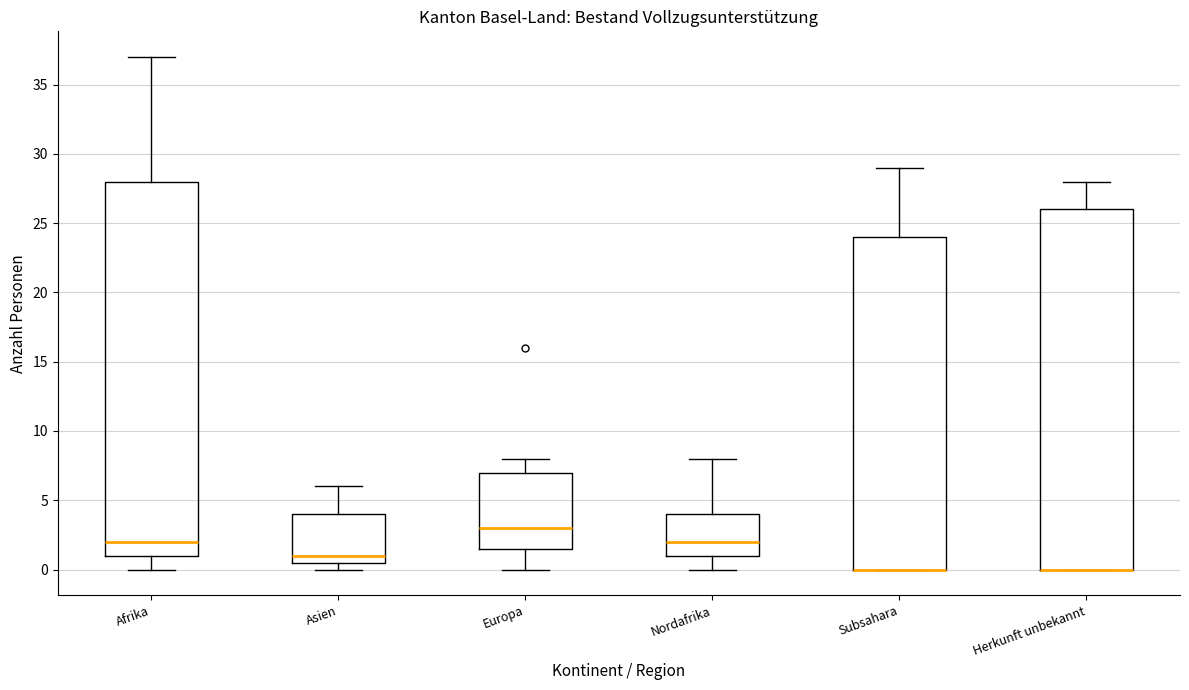

Reading left to right, transcribe this box plot: for each box, give where its median line is, the range the box spans, and where its two whiskers end, as read against the y-axis. The values are not printed on the chart, so give them approximately, as read against the axis.

Afrika: median 2.0, box 1.0 to 28.0, whiskers 0.0 to 37.0
Asien: median 1.0, box 0.5 to 4.0, whiskers 0.0 to 6.0
Europa: median 3.0, box 1.5 to 7.0, whiskers 0.0 to 8.0
Nordafrika: median 2.0, box 1.0 to 4.0, whiskers 0.0 to 8.0
Subsahara: median 0.0 (drawn on the box's lower edge), box 0.0 to 24.0, whiskers 0.0 to 29.0
Herkunft unbekannt: median 0.0 (drawn on the box's lower edge), box 0.0 to 26.0, whiskers 0.0 to 28.0